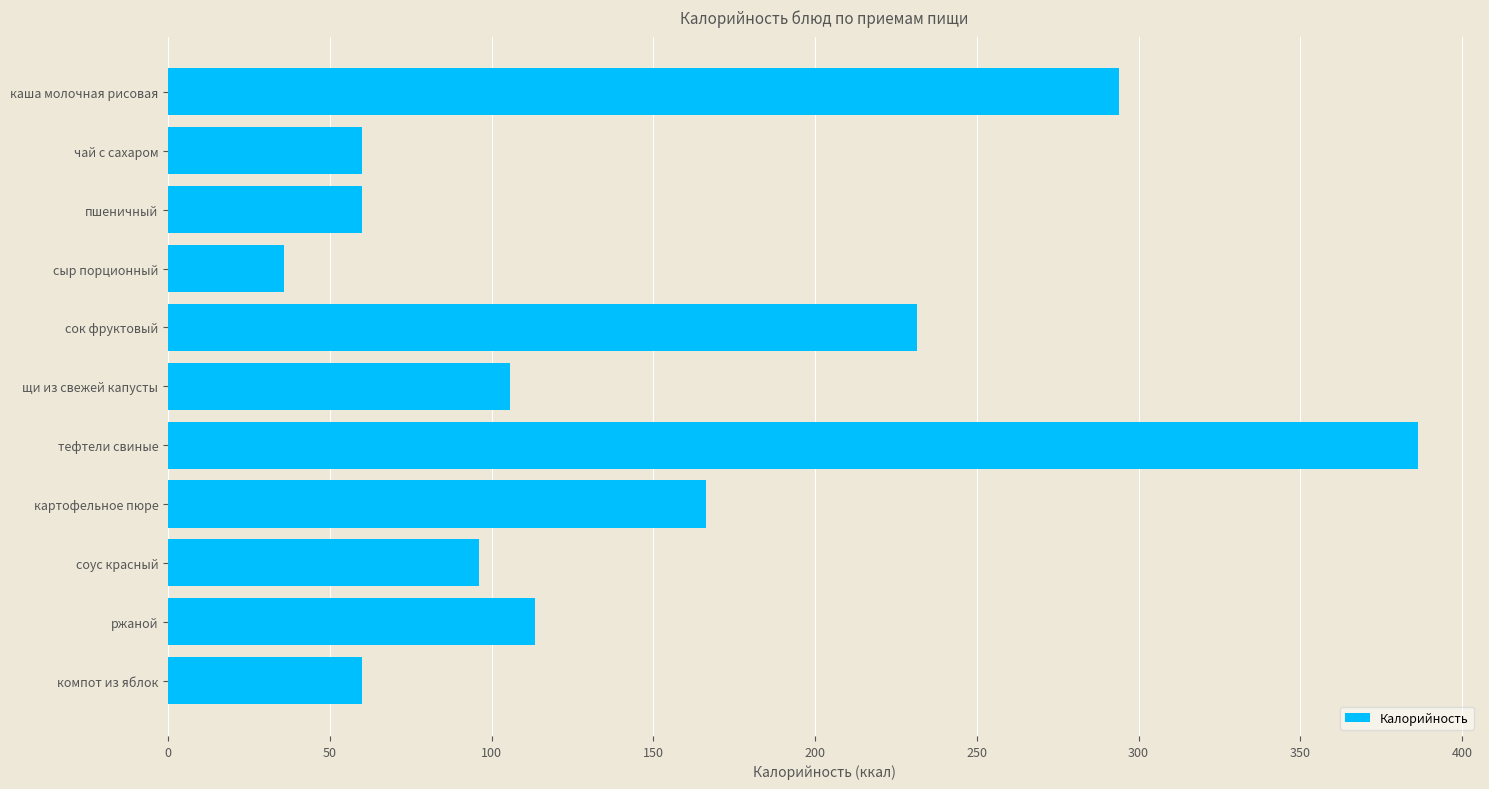

What is the smallest value displayed?

35.7